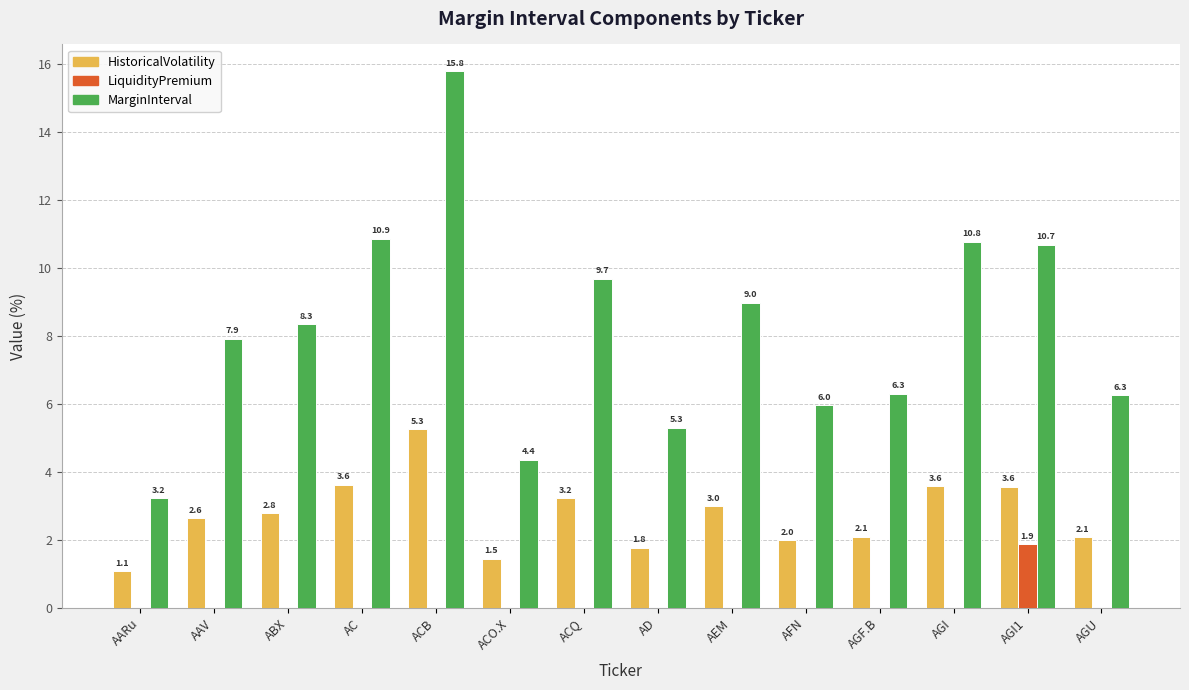

Read the HistoricalVolatility value at ACO.X.

1.5